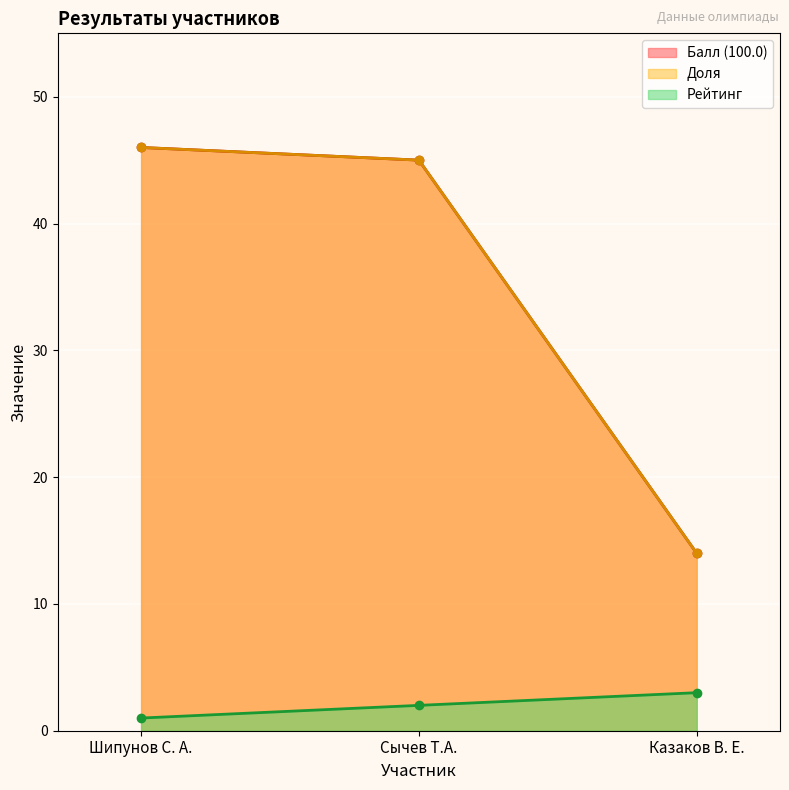

At which label does Доля reach its minimum?

Казаков В. Е.